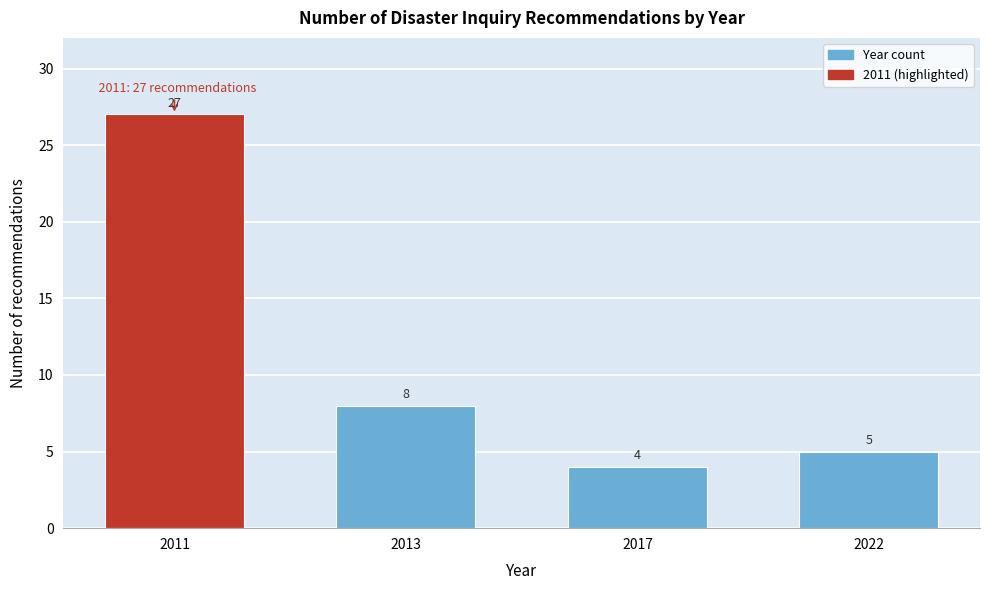

Reading left to right, what are all the values shown in this chart?

2011=27	2013=8	2017=4	2022=5